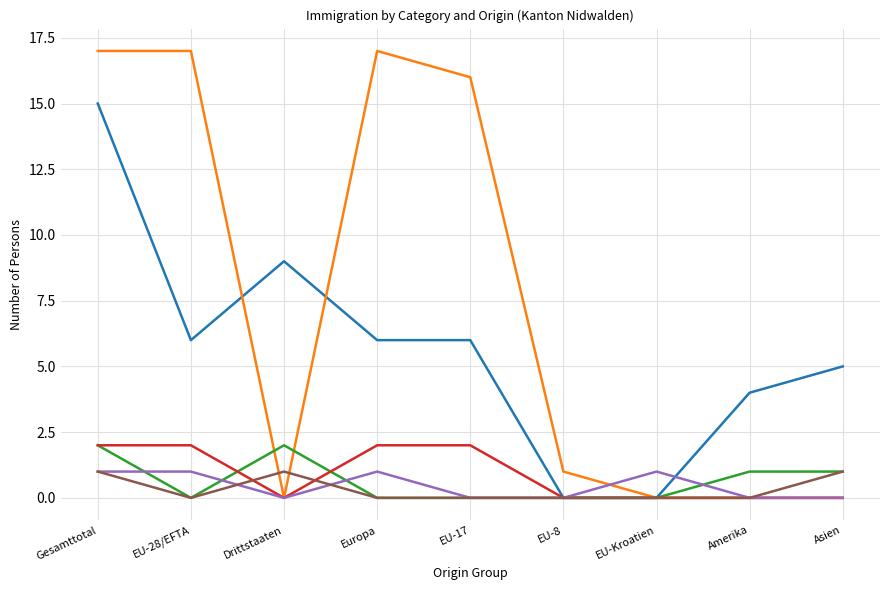

At which category is the sum across all series the highest?

Gesamttotal